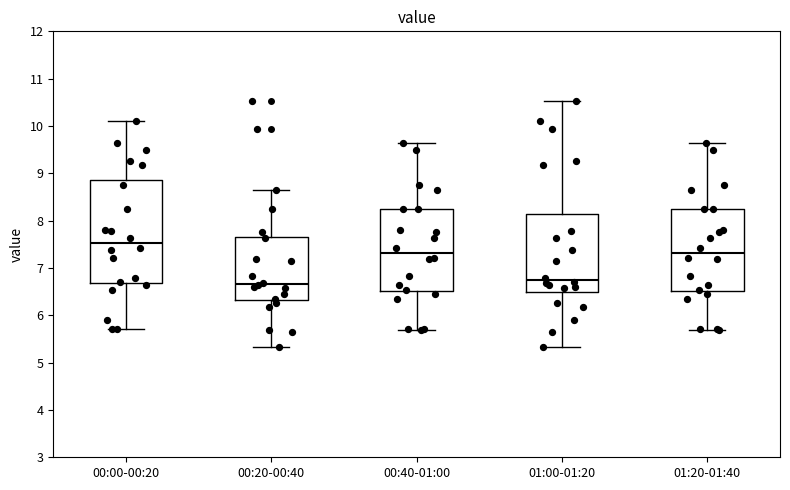

Which box is the tallest, from its lower edge to its upper edge?

00:00-00:20